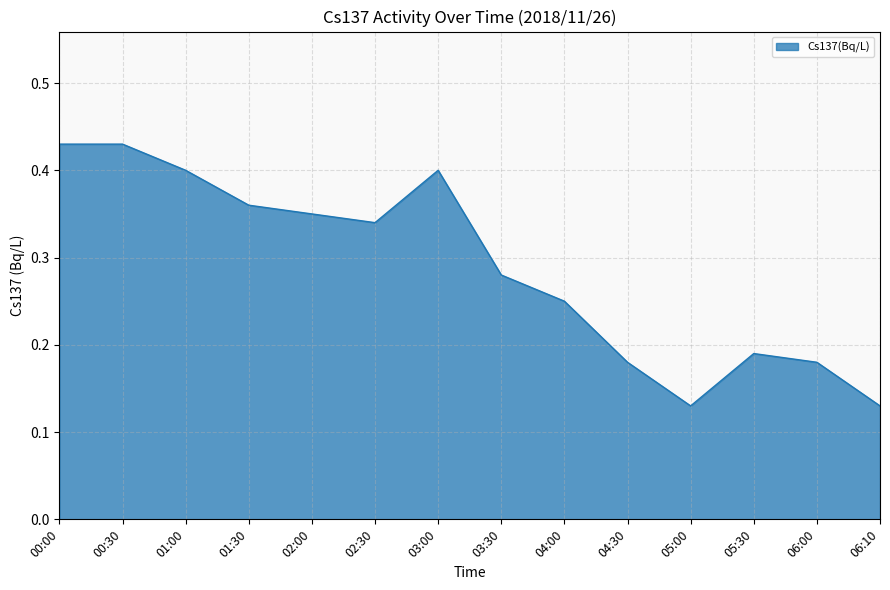

Which has a higher value, 01:00 or 05:00?

01:00